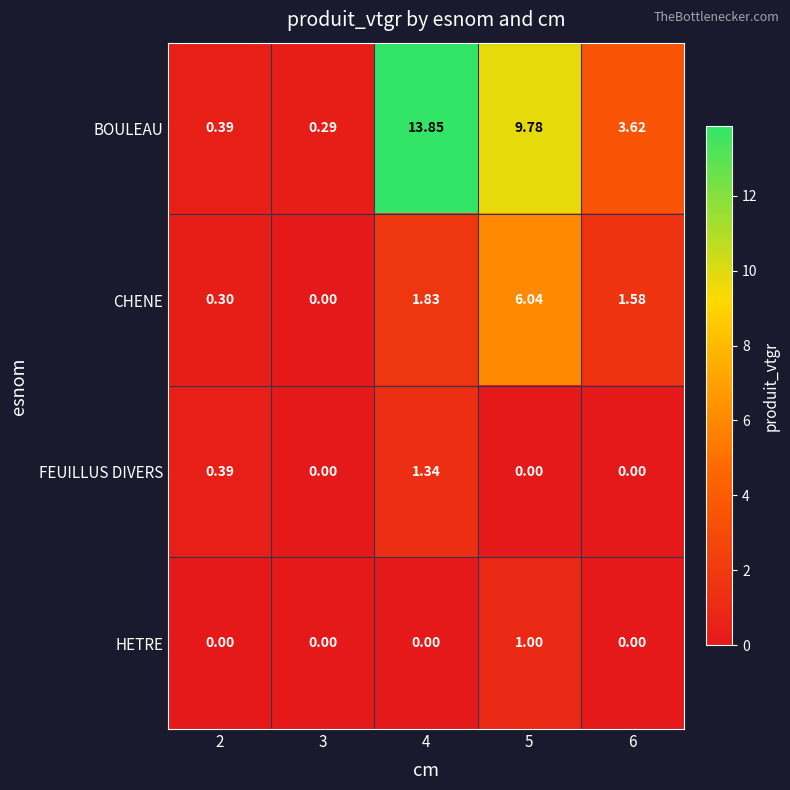

Which series has the largest total across all categories?

BOULEAU